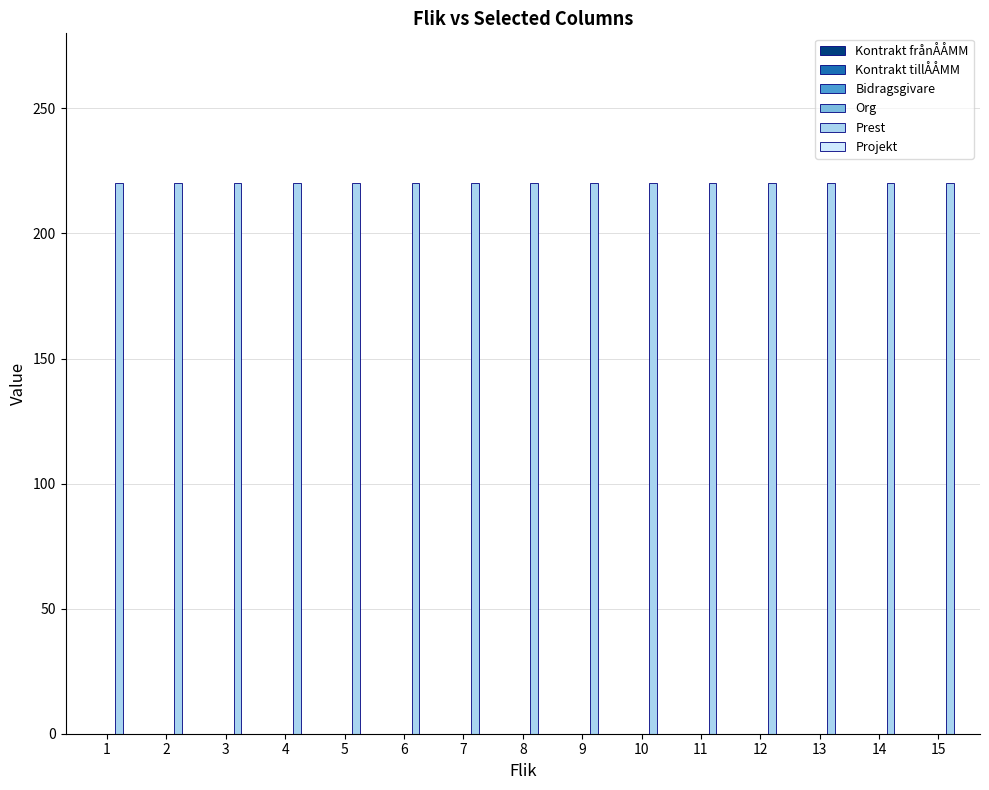

Where is Bidragsgivare nearest to the value 0?

1